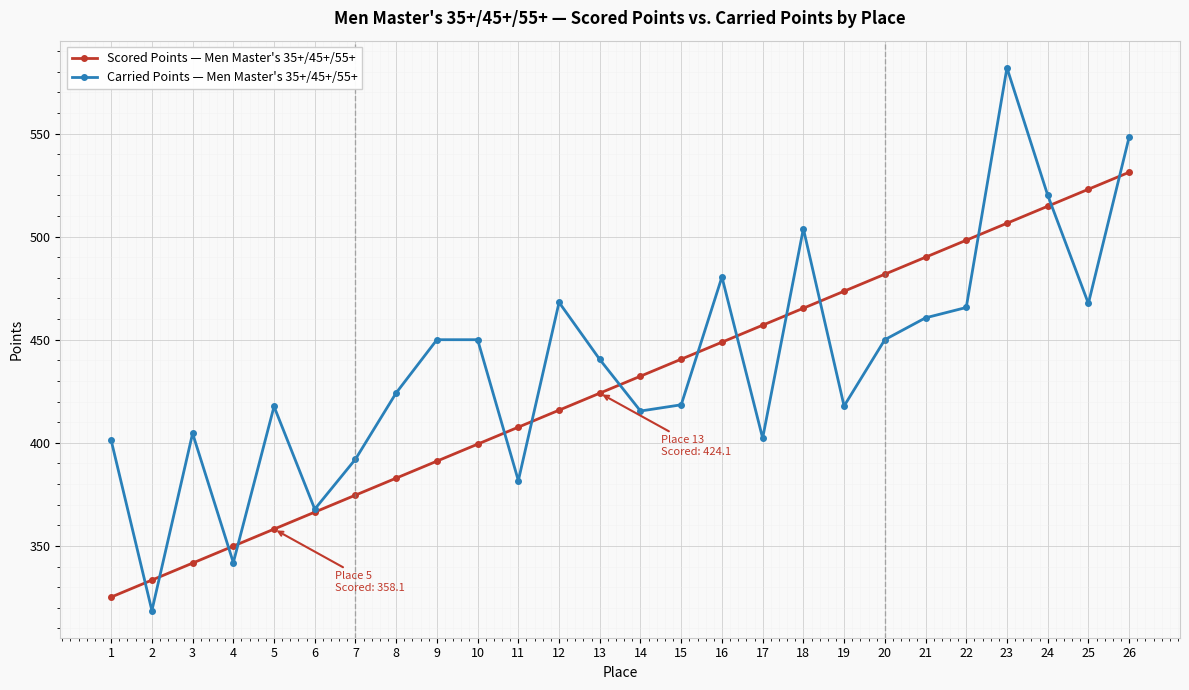

How many lines are shown in the chart?

2